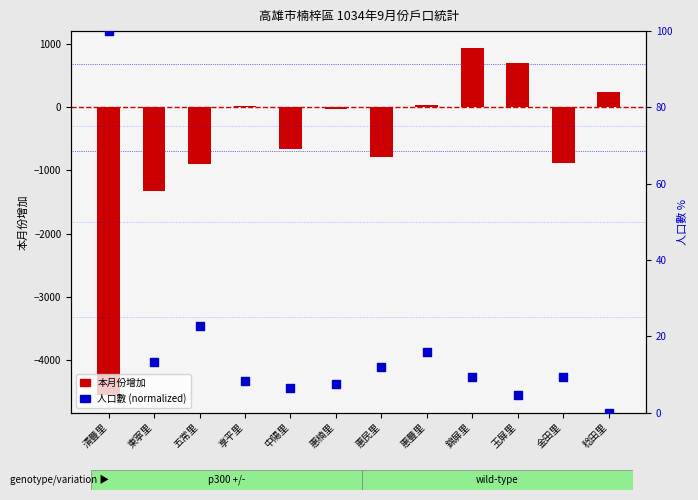

Which series has the largest Y range (max minus min)?

本月份增加